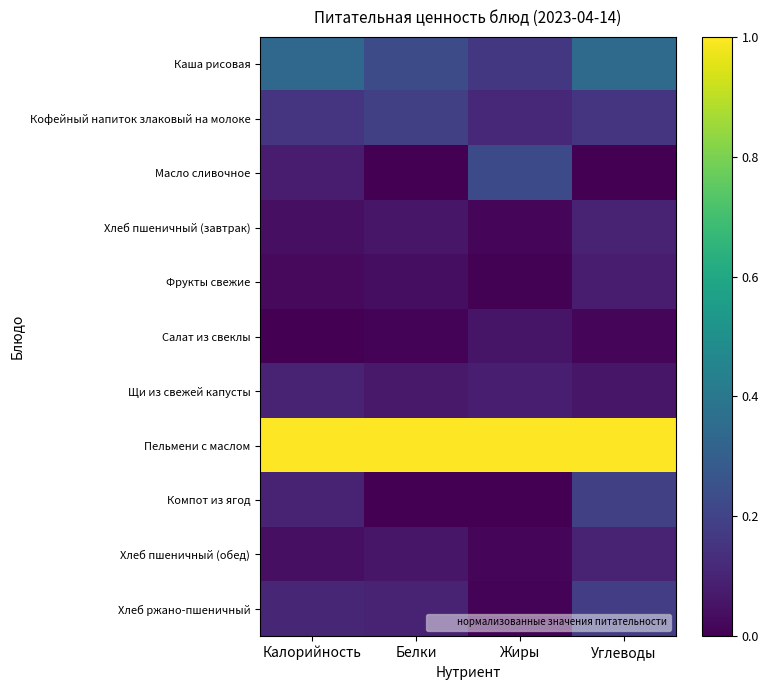

Which series has the largest total across all categories?

Пельмени с маслом